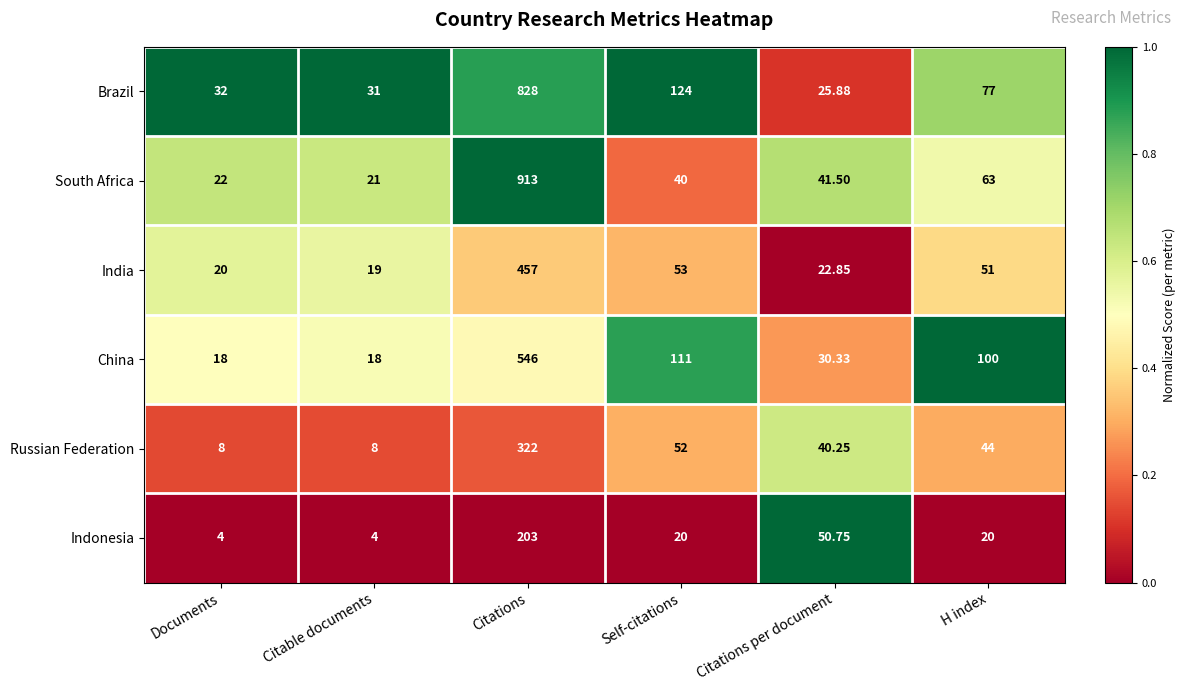

Which series has the largest range (max minus min)?

South Africa